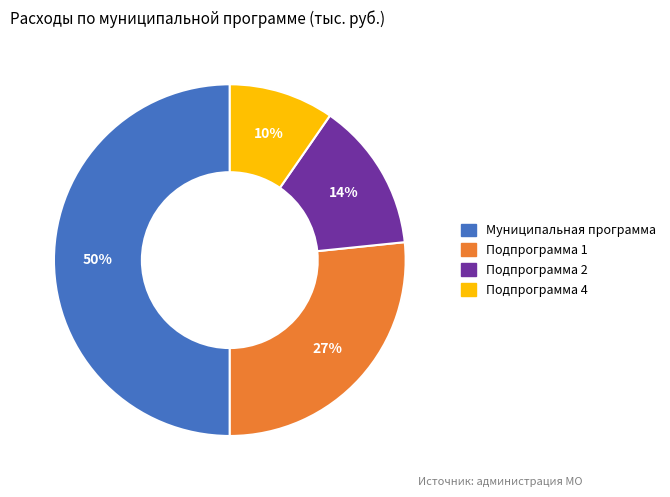

Is it true that Муниципальная программа is 38% of the pie?

False